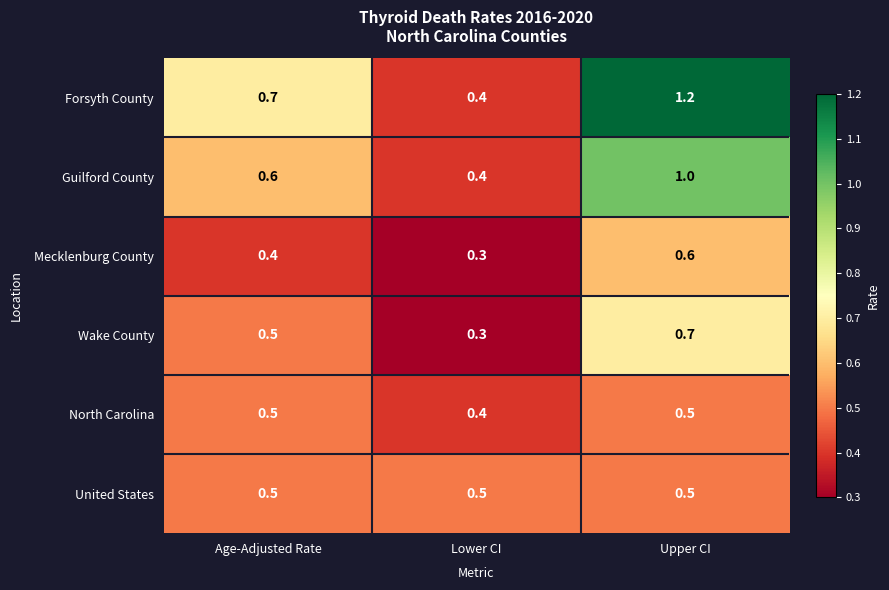

Count the number of categories in the chart.

3